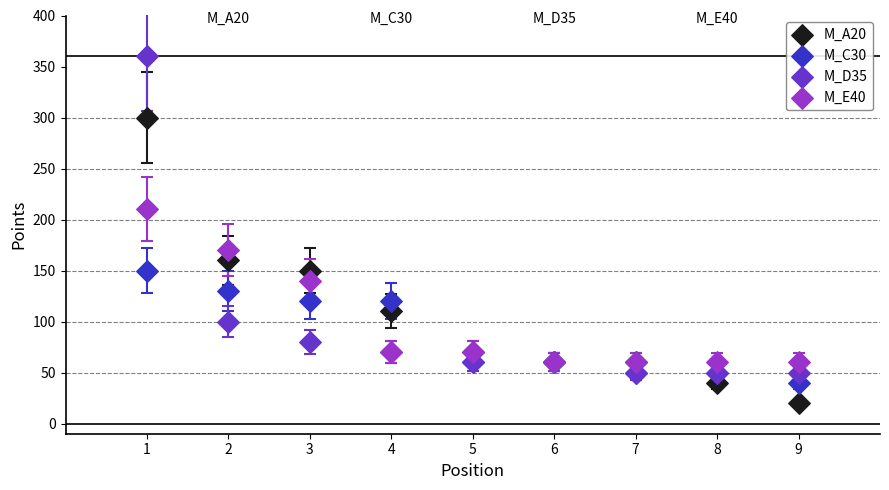

Which series reaches the maximum Y coordinate?

M_D35